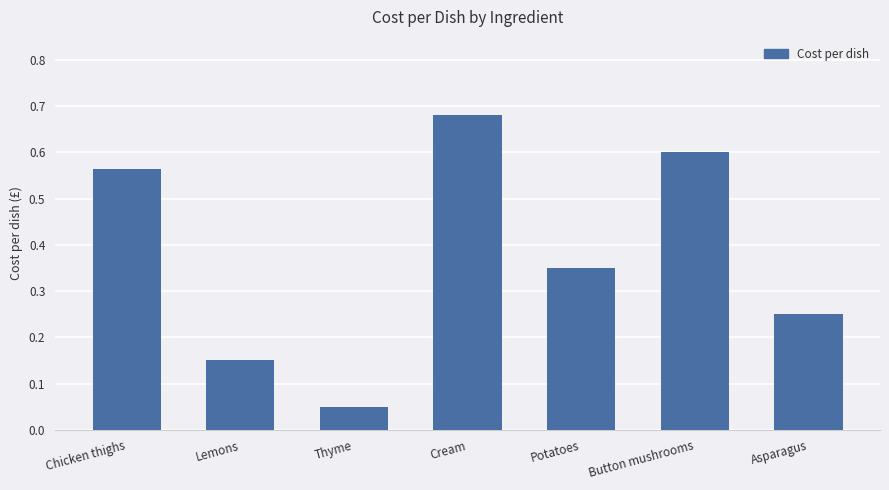

Are the bars horizontal?

No